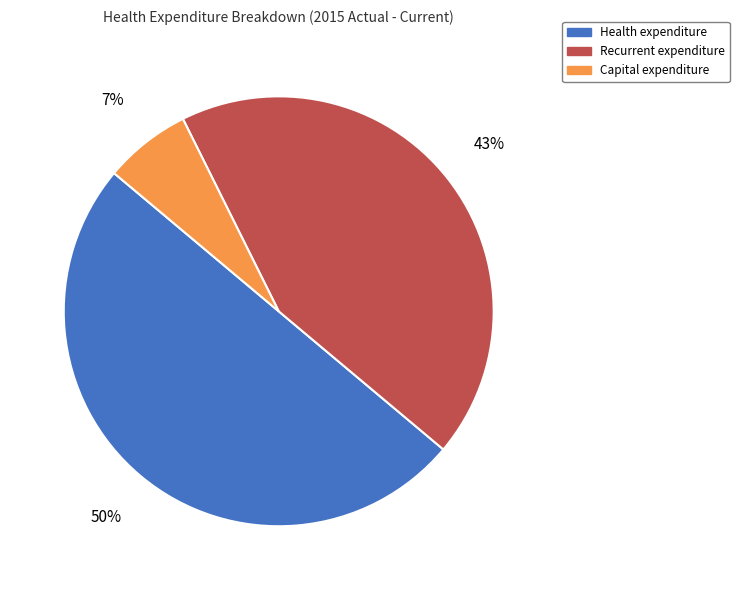

Rank the categories by value from highest to lowest.

Health expenditure, Recurrent expenditure, Capital expenditure